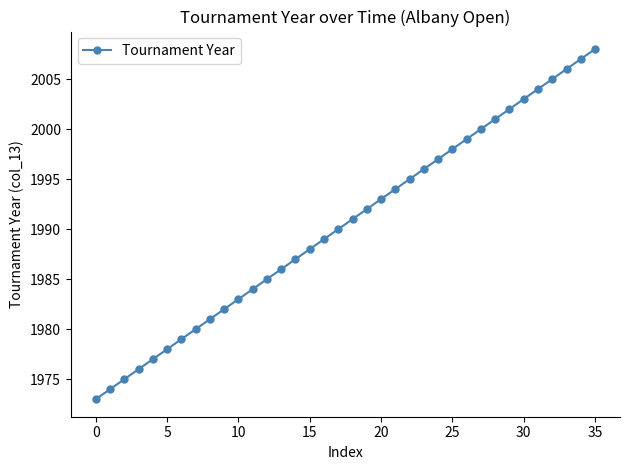

What is the value of the 23rd point from the left?

1995